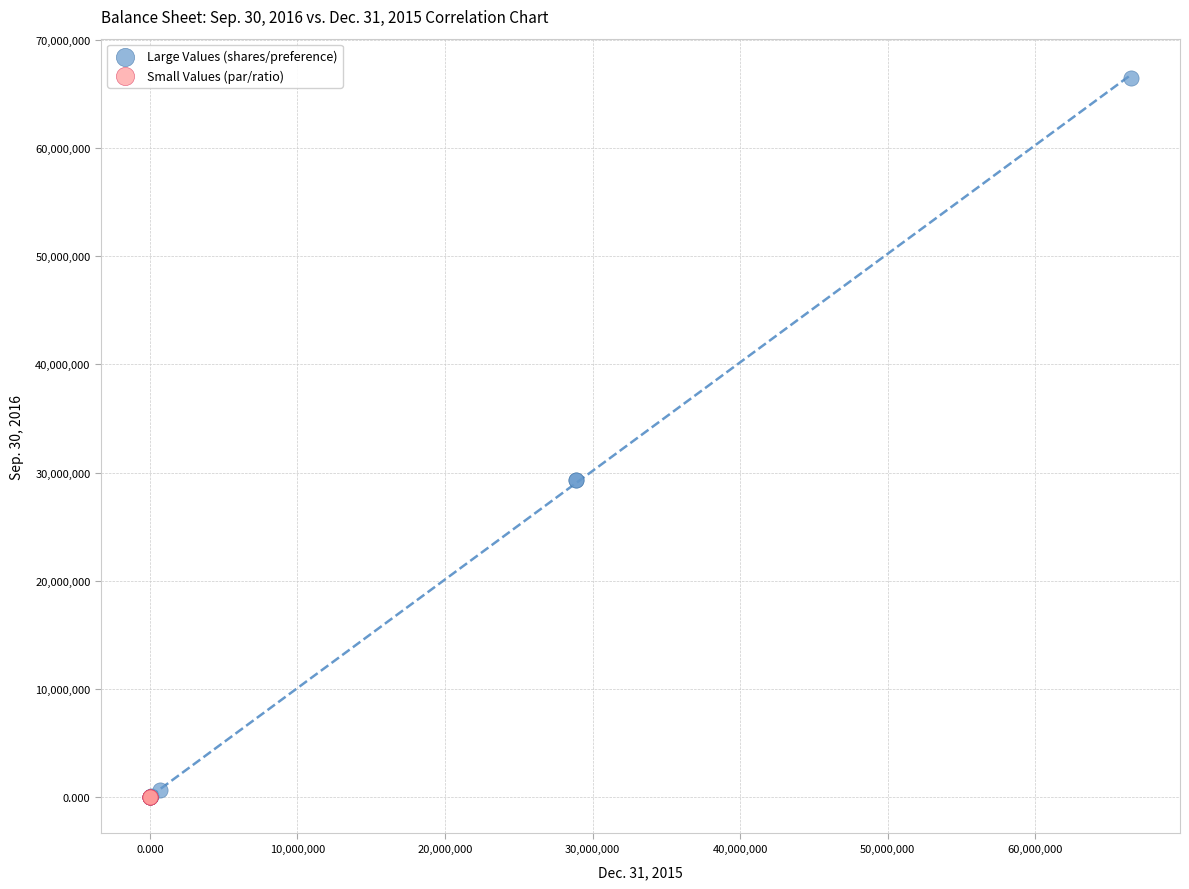

What are all the series names shown in the legend?

Large Values (shares/preference), Small Values (par/ratio)